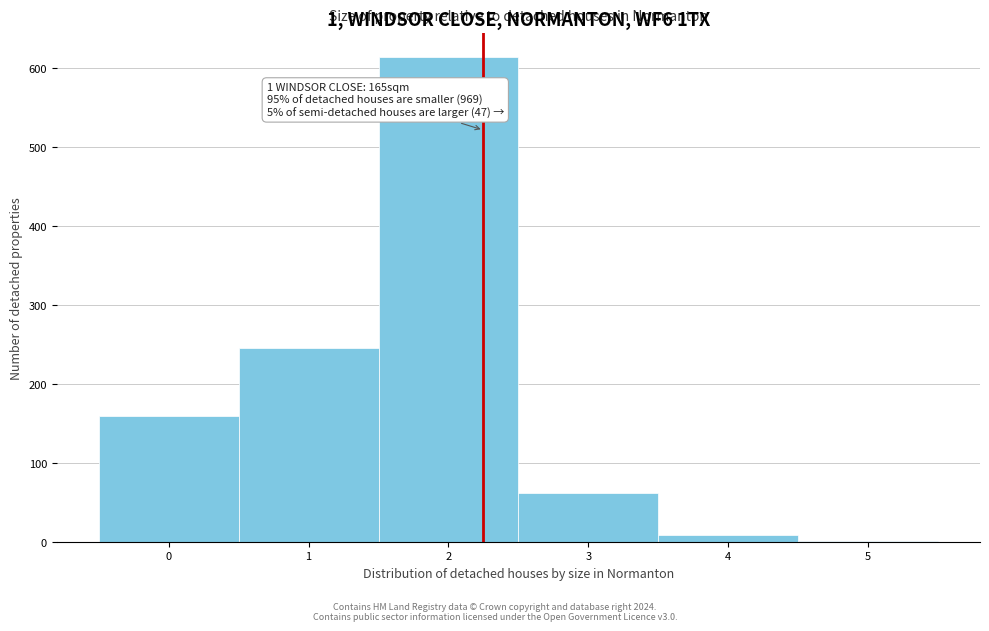

Reading left to right, list all the values displayed in this chart.

0=159	1=245	2=613	3=62	4=9	5=1